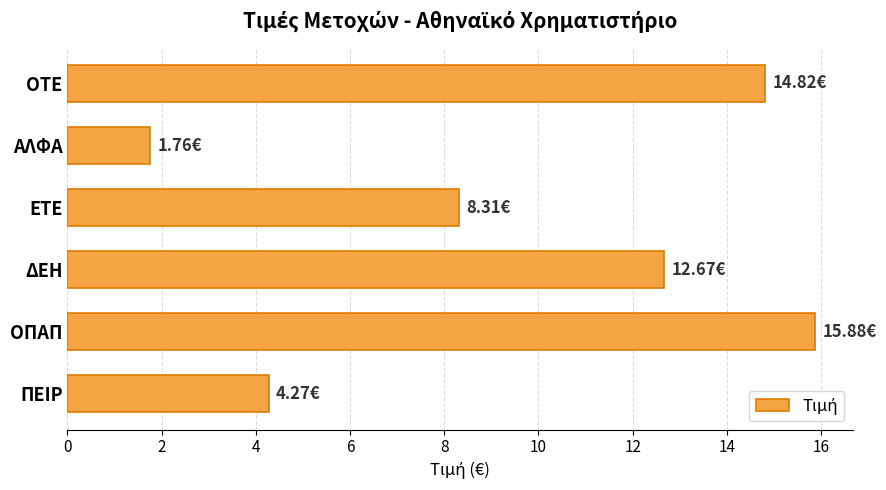

What is the change in value from ΕΤΕ to ΔΕΗ?

+4.4